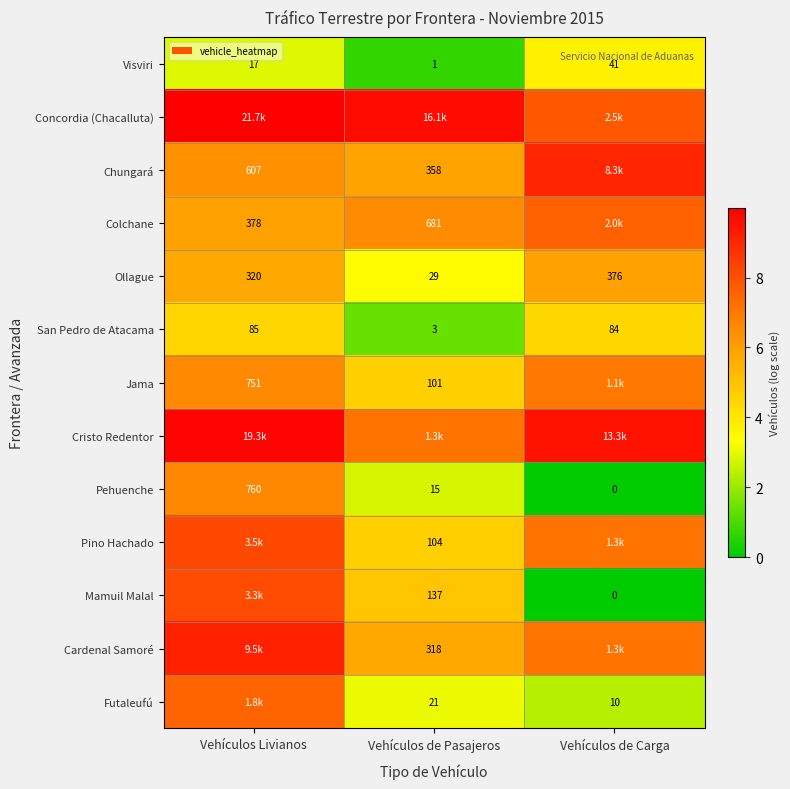

At how many categories does at least one series exceed 1?

3